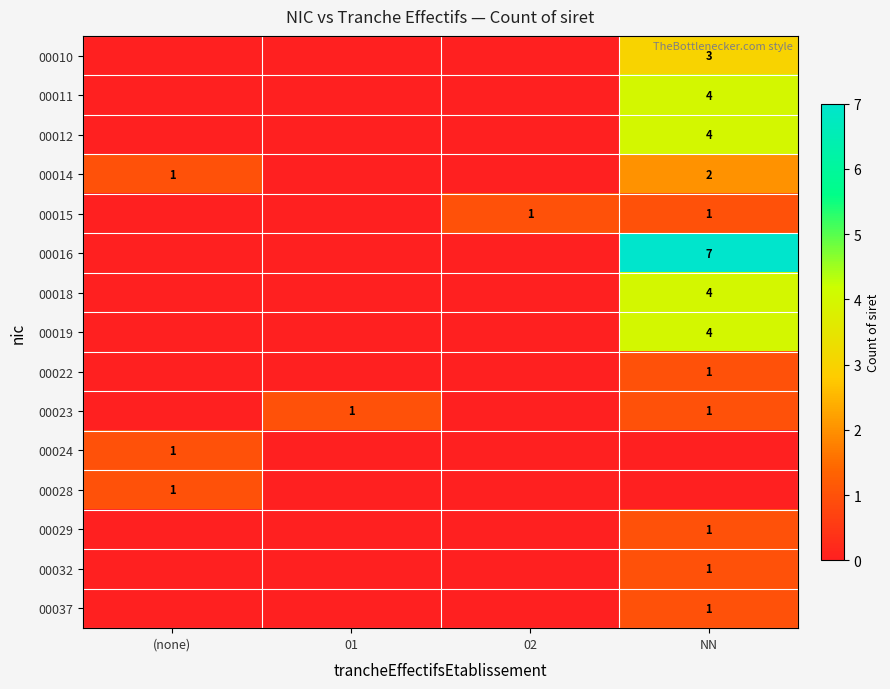

Is it true that 00037 equals 1 at NN?

True